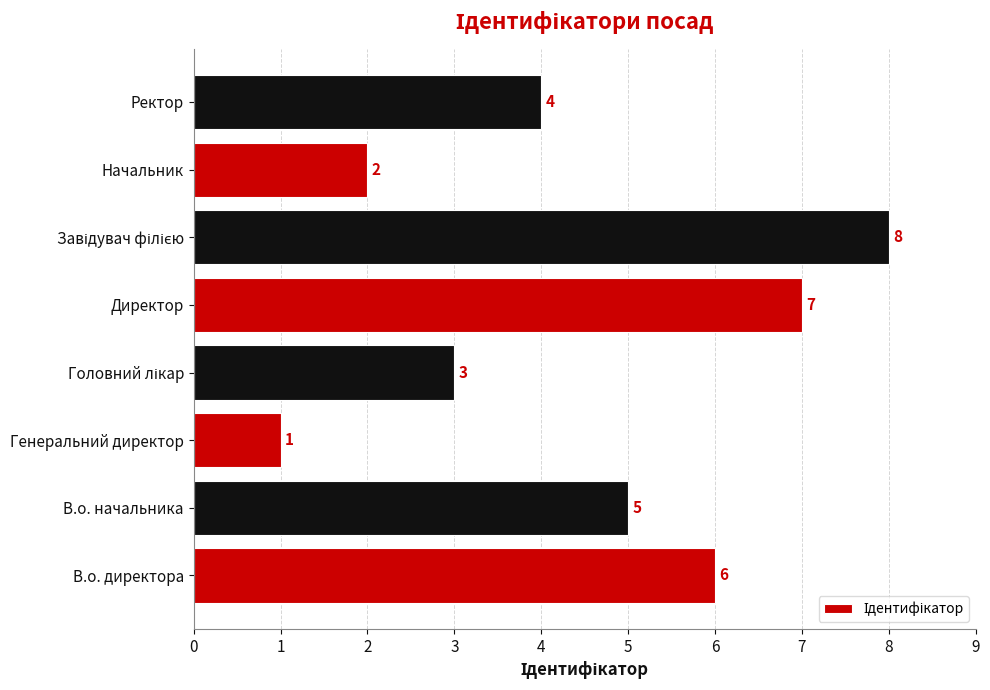

What is the change in value from Директор to Ректор?

-3